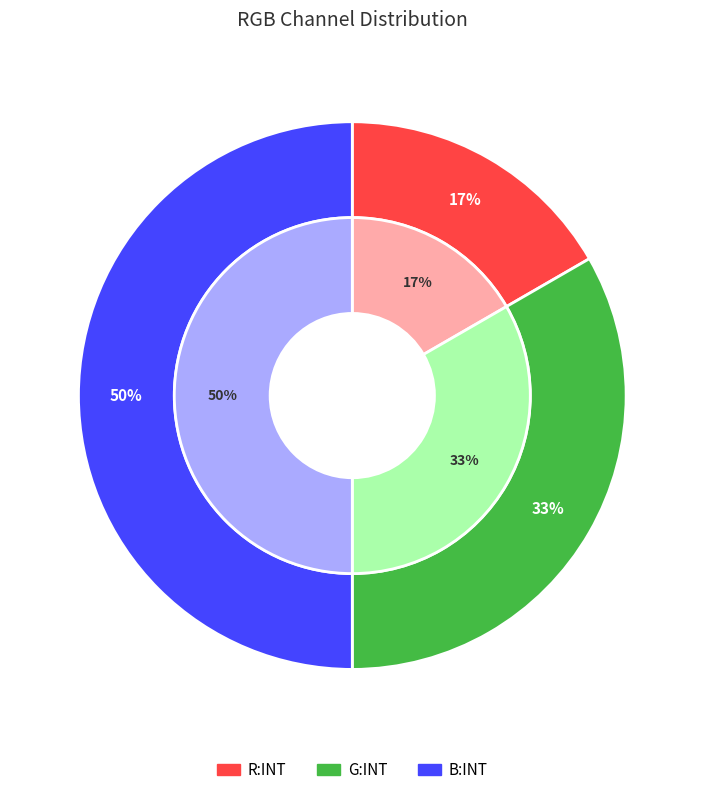

What is the ratio of the value at R:INT to the value at G:INT?

0.5